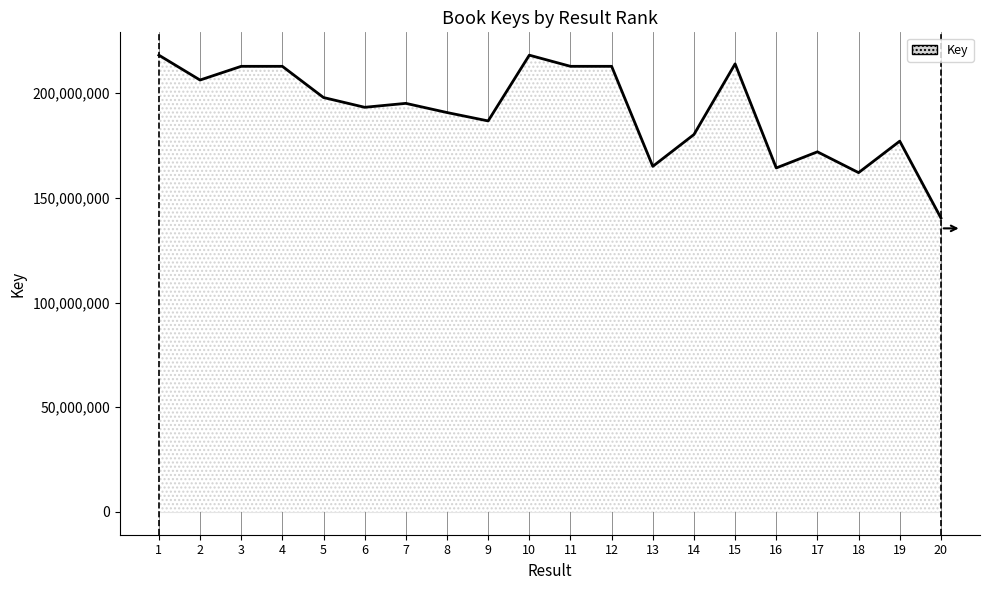

What is the approximate value at 19, to the nearest 100?

177056700